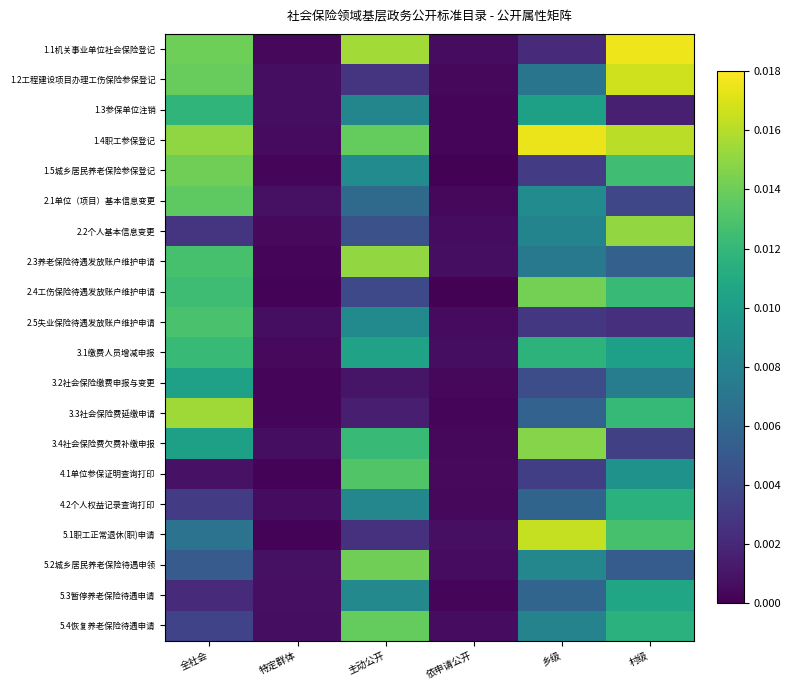

Between 乡级 and 村级, which series saw the biggest shift?

1.1机关事业单位社会保险登记